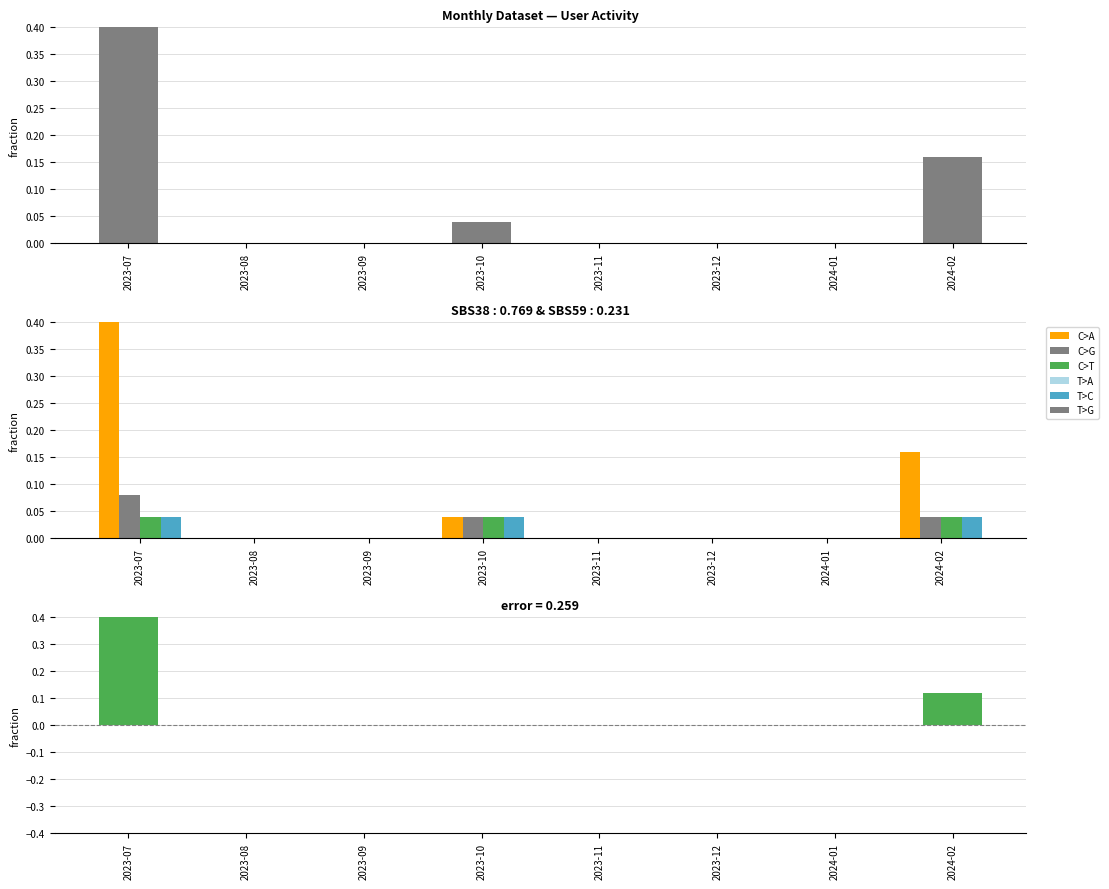

What is the label of the 1st bar from the left?

2023-07